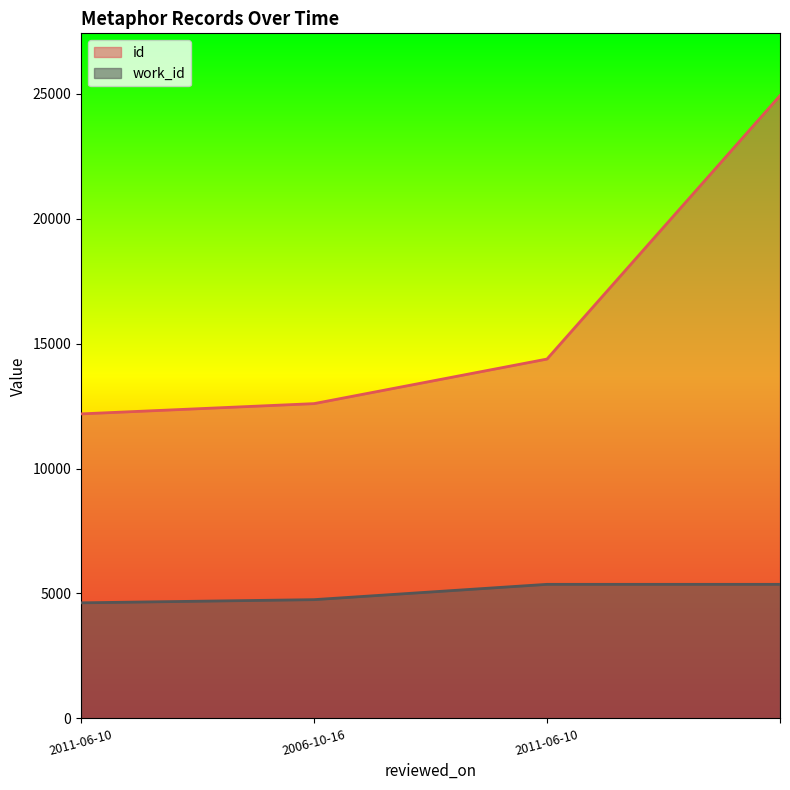

List the series in order of their overall mean, highest first.

id, work_id